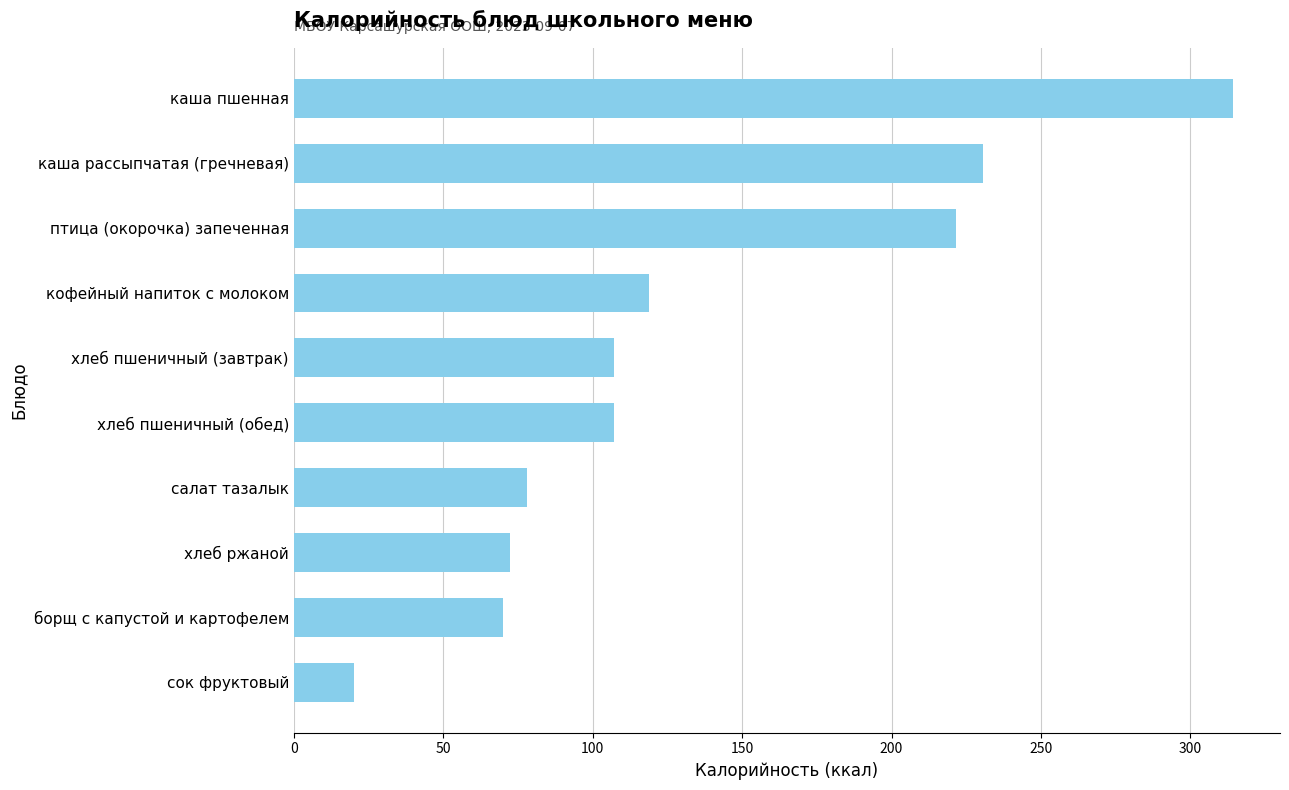

The value at кофейный напиток с молоком is 74.5. True or false?

False